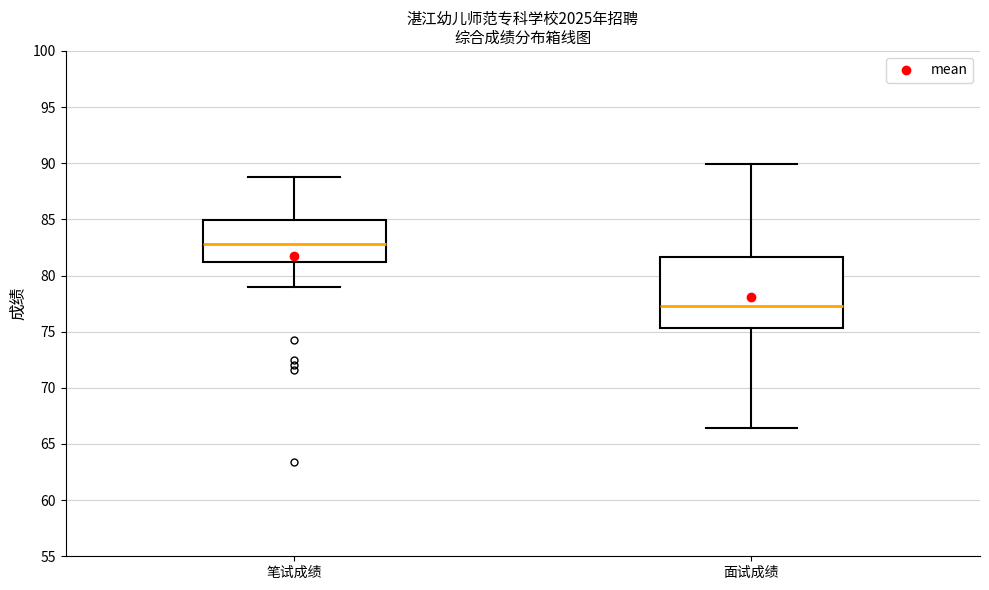

Where is the upper edge of the box for 笔试成绩 on the y-axis? The values are not printed on the chart, so give them approximately, as read against the axis.

85.0